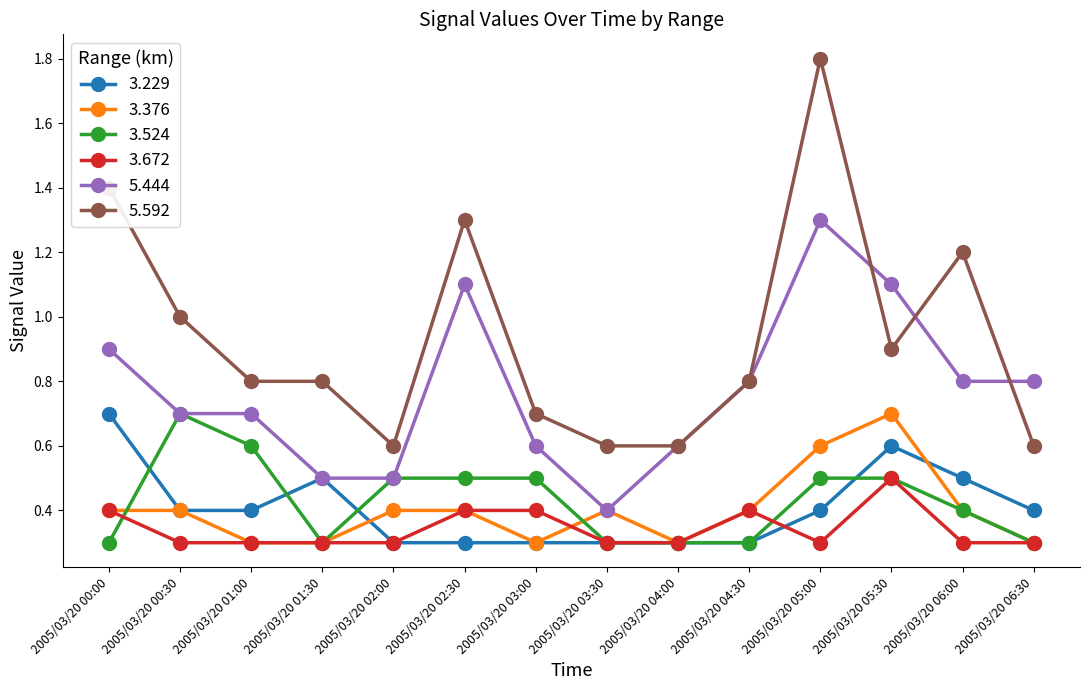

Reading left to right, extract all data points from this chart.

3.229: 0.7	0.4	0.4	0.5	0.3	0.3	0.3	0.3	0.3	0.3	0.4	0.6	0.5	0.4
3.376: 0.4	0.4	0.3	0.3	0.4	0.4	0.3	0.4	0.3	0.4	0.6	0.7	0.4	0.3
3.524: 0.3	0.7	0.6	0.3	0.5	0.5	0.5	0.3	0.3	0.3	0.5	0.5	0.4	0.3
3.672: 0.4	0.3	0.3	0.3	0.3	0.4	0.4	0.3	0.3	0.4	0.3	0.5	0.3	0.3
5.444: 0.9	0.7	0.7	0.5	0.5	1.1	0.6	0.4	0.6	0.8	1.3	1.1	0.8	0.8
5.592: 1.4	1.0	0.8	0.8	0.6	1.3	0.7	0.6	0.6	0.8	1.8	0.9	1.2	0.6